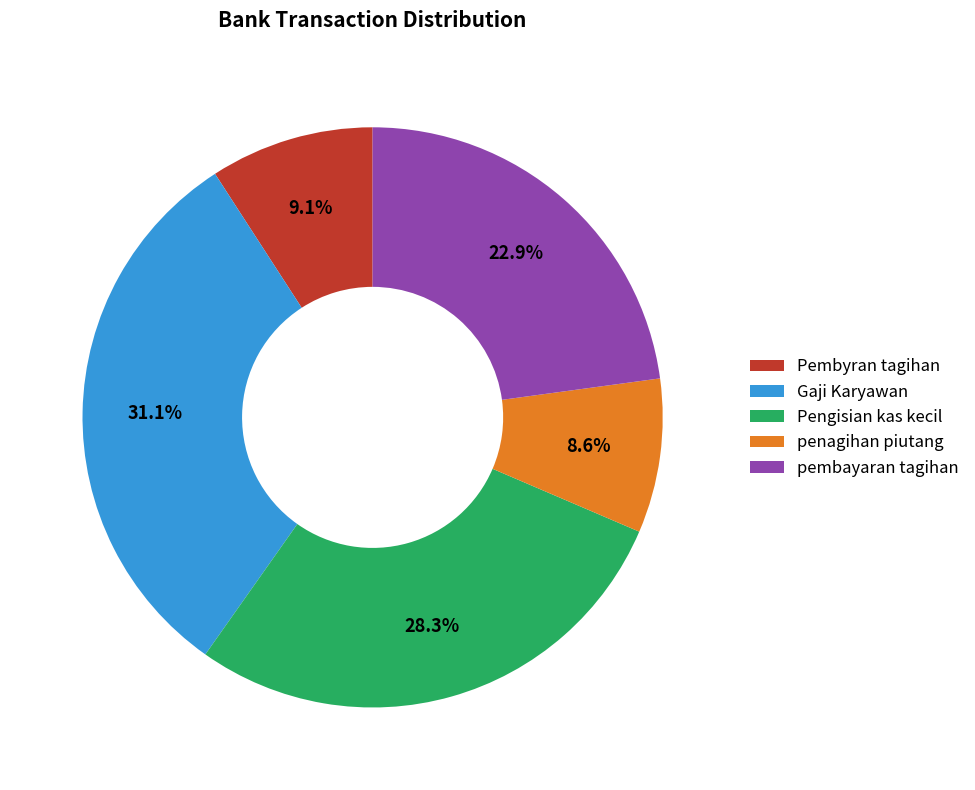

Which has a higher value, penagihan piutang or Gaji Karyawan?

Gaji Karyawan